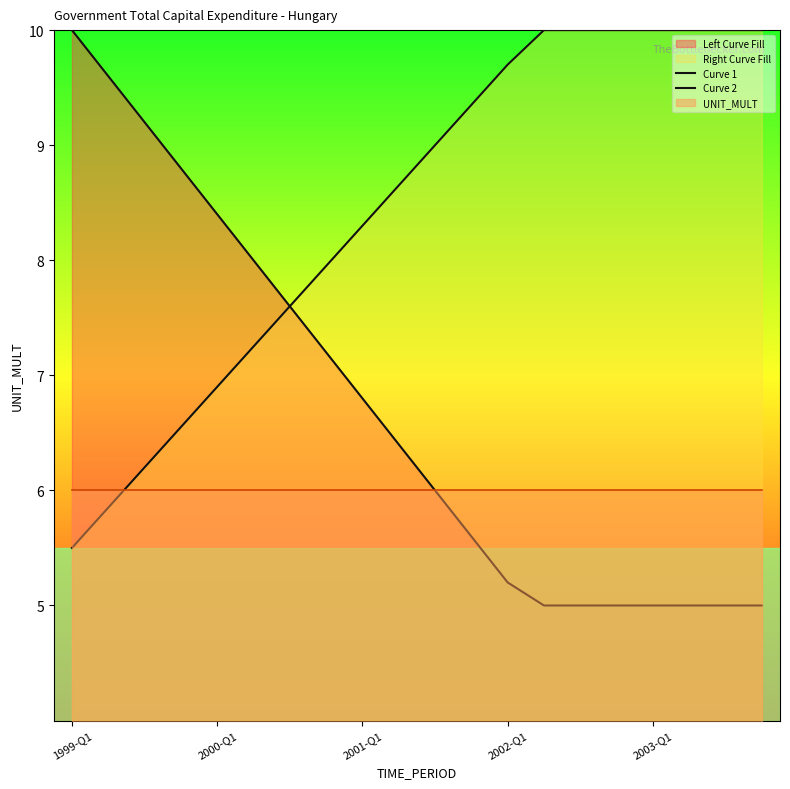

How many values in the Curve 2 series exceed 9?

9